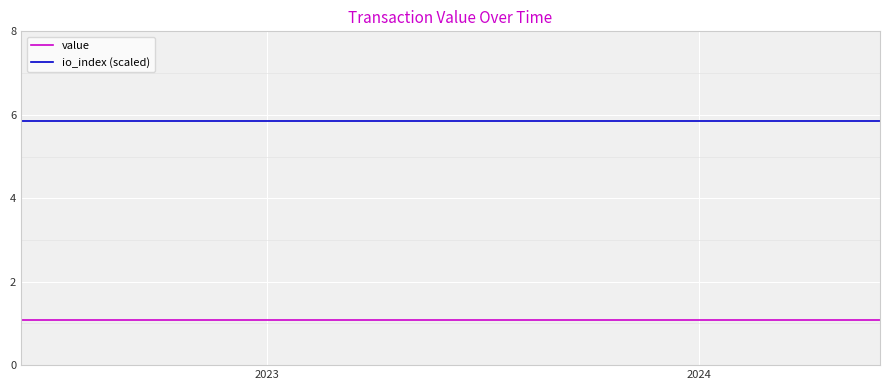

Does the chart display data point markers on the line(s)?

No